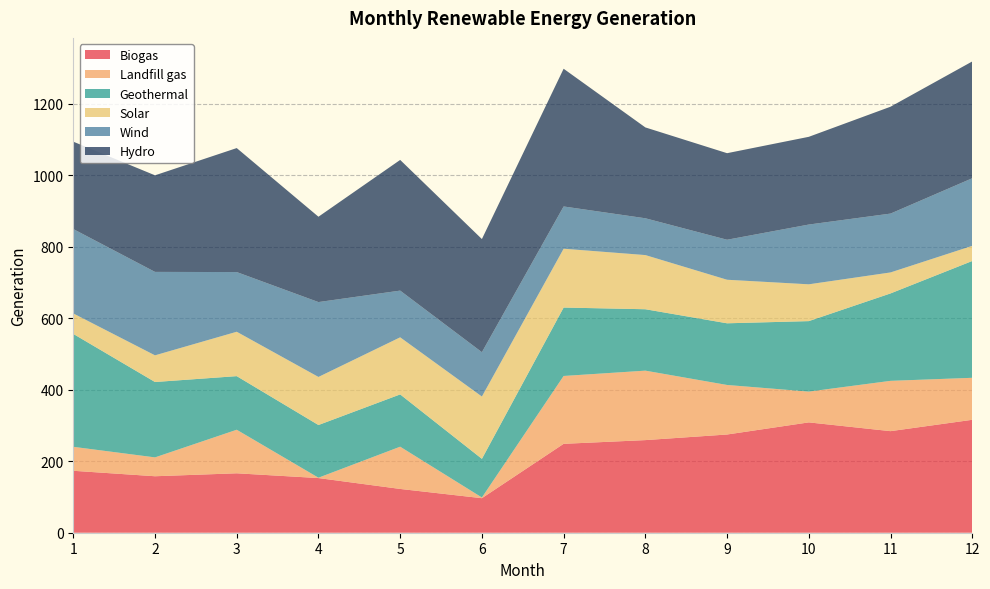

Reading left to right, list all the values displayed in this chart.

Biogas: 173.3	158.0	166.3	152.9	122.5	96.6	248.7	259.1	274.8	308.7	284.2	316.0
Landfill gas: 67.1	52.8	121.9	1.0	118.2	2.0	189.9	194.3	138.6	86.1	140.8	117.5
Geothermal: 315.9	210.9	150.0	147.4	146.3	108.1	191.5	171.9	172.6	197.2	244.6	326.9
Solar: 57.3	74.6	124.2	134.5	159.8	174.3	164.6	151.6	121.9	103.0	58.7	42.3
Wind: 236.2	233.5	167.0	209.5	130.7	124.1	118.3	103.0	111.9	167.2	164.7	189.2
Hydro: 244.5	270.2	346.9	238.8	365.6	316.5	385.3	254.2	242.2	245.5	299.0	326.8